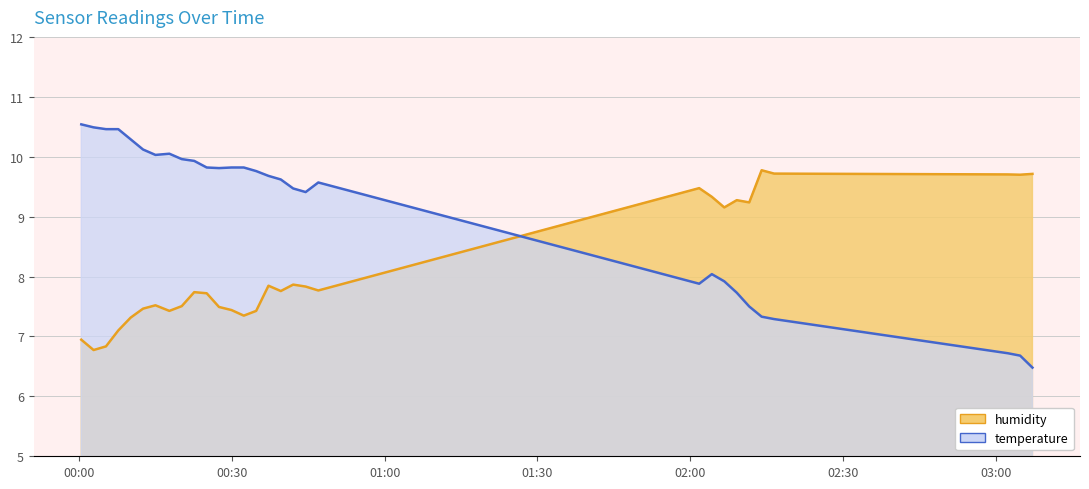

Which series has the largest range (max minus min)?

temperature_line